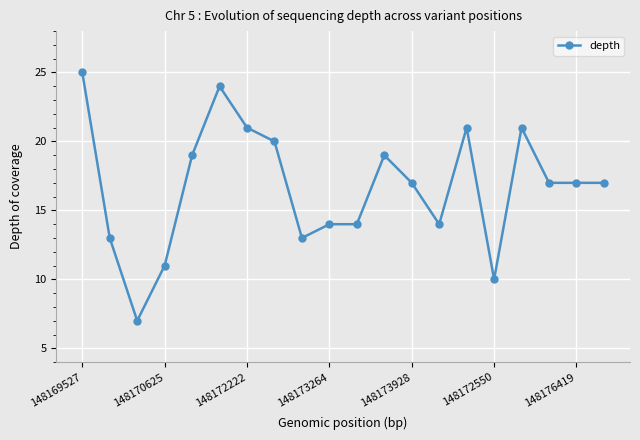

What is the minimum value shown in the chart?

7